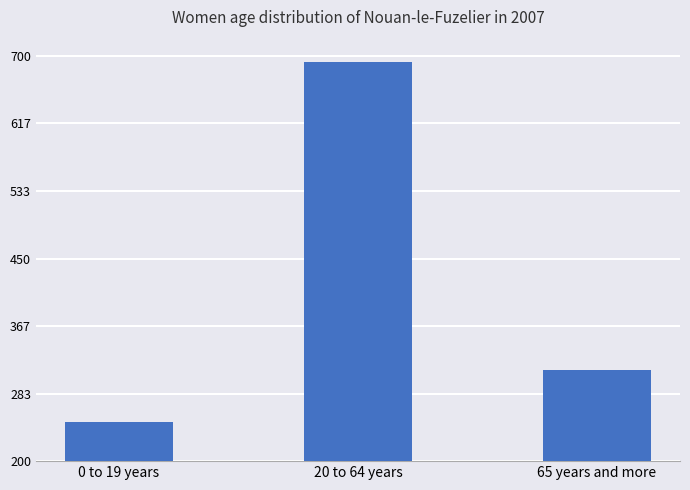

Rank the categories by value from lowest to highest.

0 to 19 years, 65 years and more, 20 to 64 years